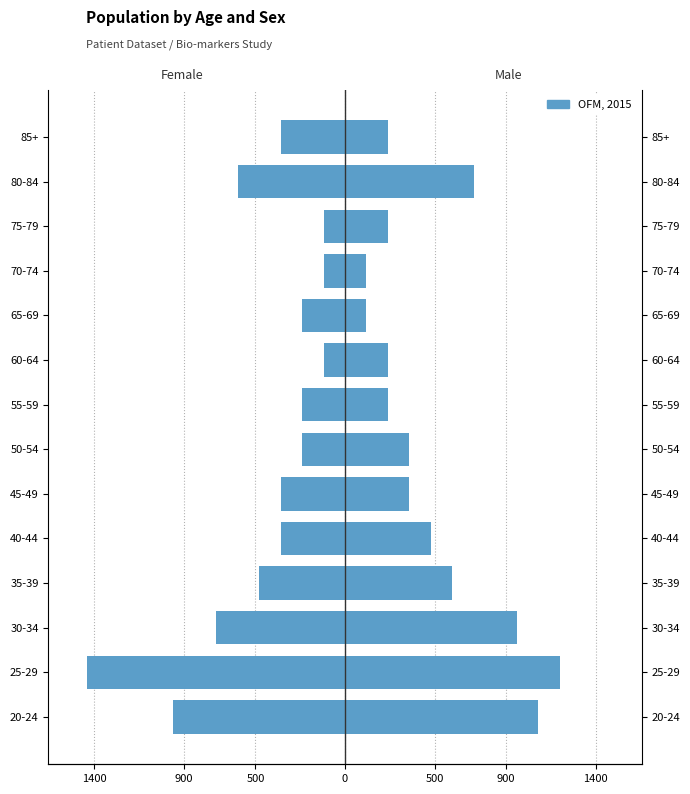

Rank the series at 40-44 from lowest to highest value.

Female, Male